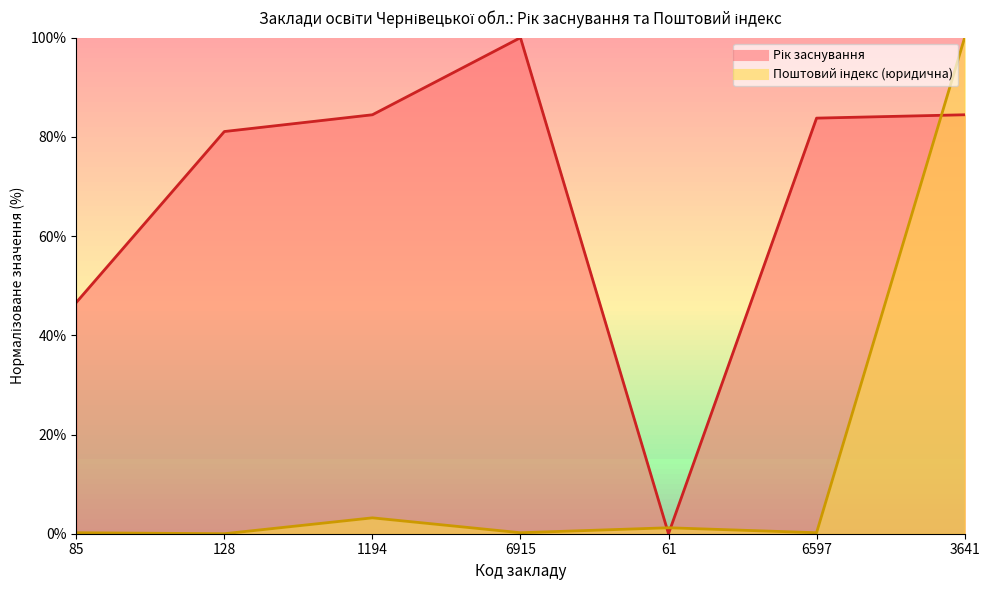

What is the sum of the Поштовий індекс (юридична) values at 6597 and 61?

1.4